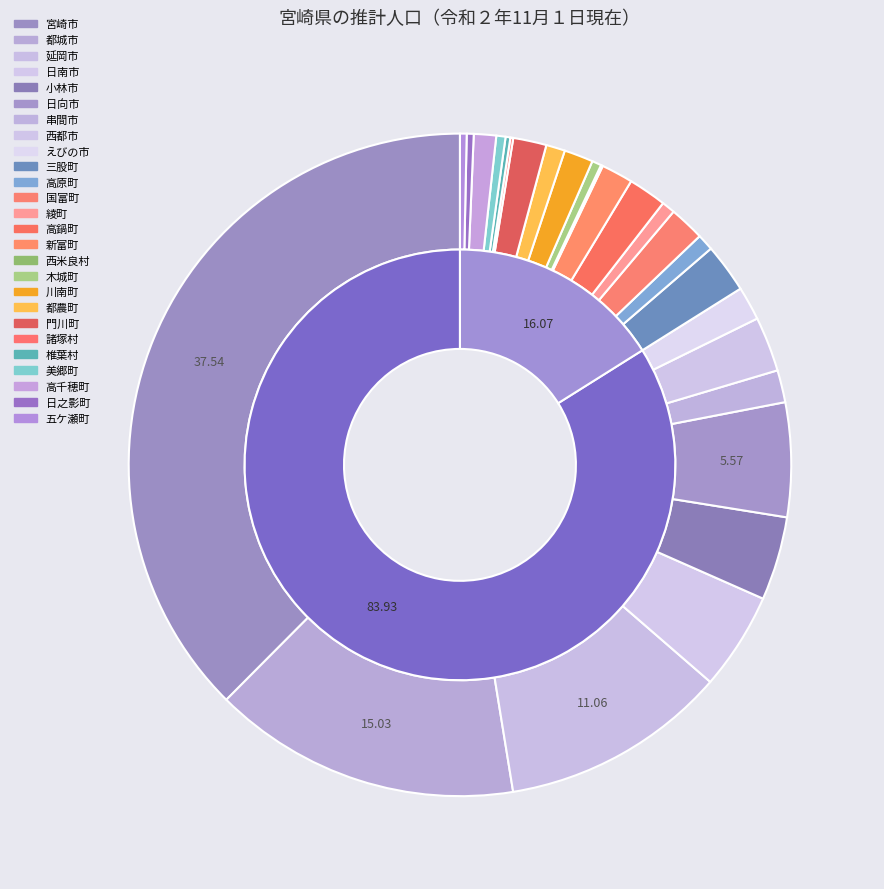

Approximately how many times larger is the value at 高千穂町 compared to 日南市?

0.2